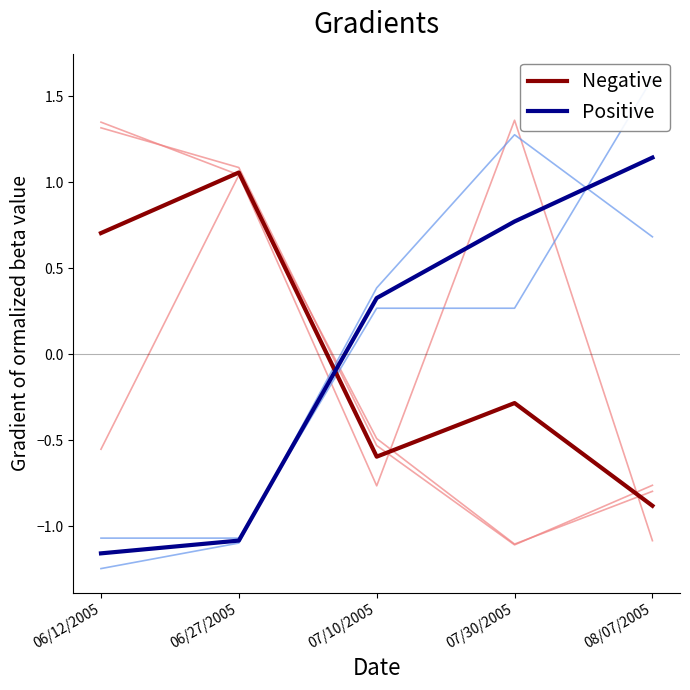

What is the value of the Negative point at the 1st from the left?

0.7